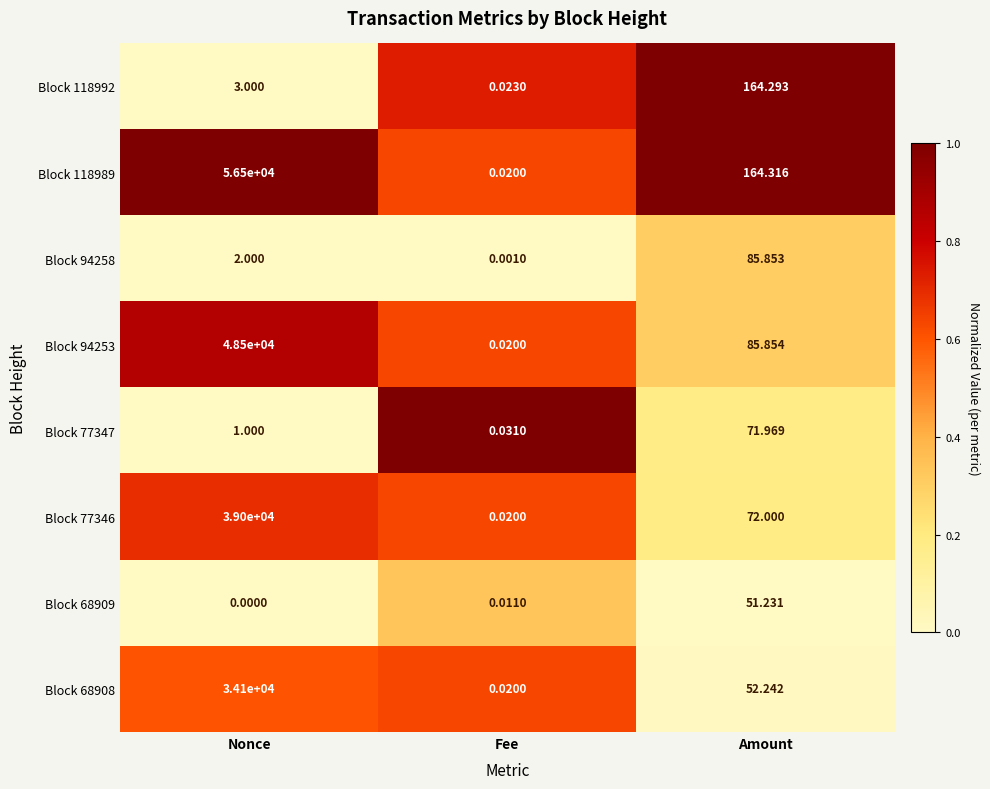

Which category has the highest value in the Block 77347 series?

Amount